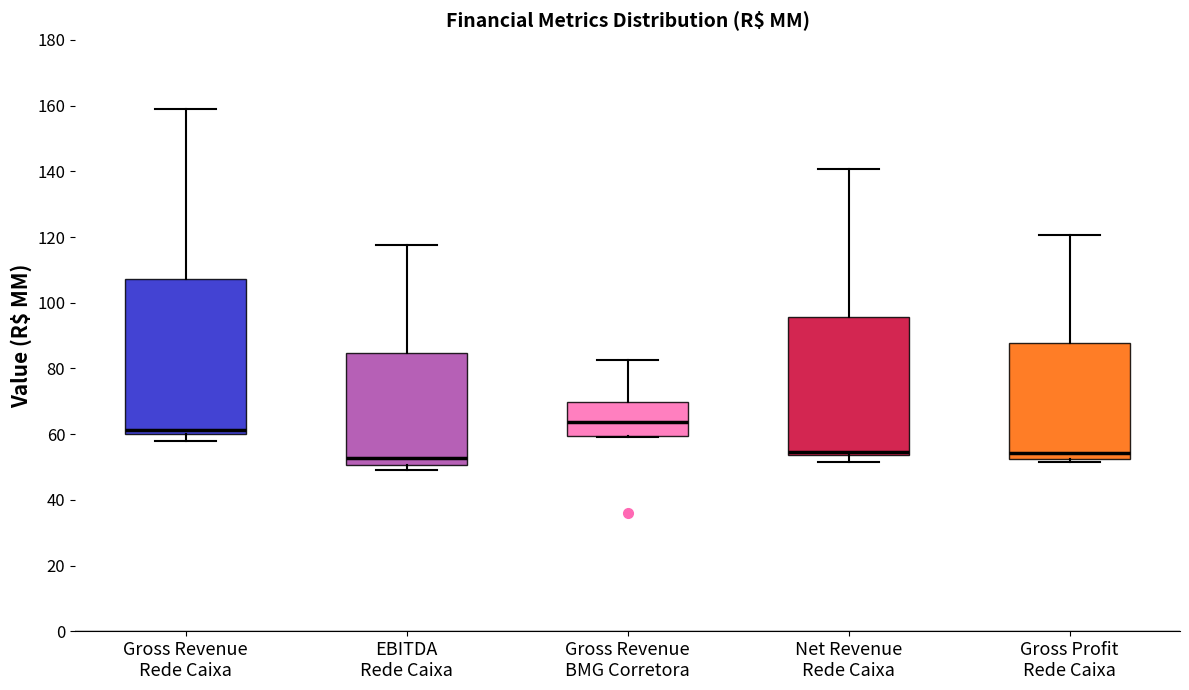

Reading left to right, read every box against the y-axis: the position of its median line, the range the box covers, and the ends of its whiskers. The values are not printed on the chart, so give them approximately, as read against the axis.

Gross Revenue Rede Caixa: median 62, box 60 to 108, whiskers 58 to 158
EBITDA Rede Caixa: median 52, box 50 to 84, whiskers 48 to 118
Gross Revenue BMG Corretora: median 64, box 60 to 70, whiskers 60 to 82
Net Revenue Rede Caixa: median 54 (just above the box's lower edge), box 54 to 96, whiskers 52 to 140
Gross Profit Rede Caixa: median 54, box 52 to 88, whiskers 52 (just below the box's lower edge) to 120